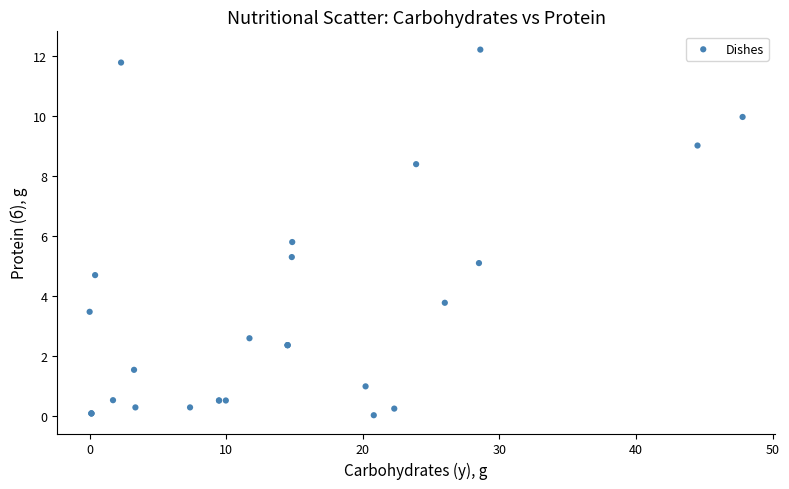

What Y value in the scatter plot is closest to 6?

5.8